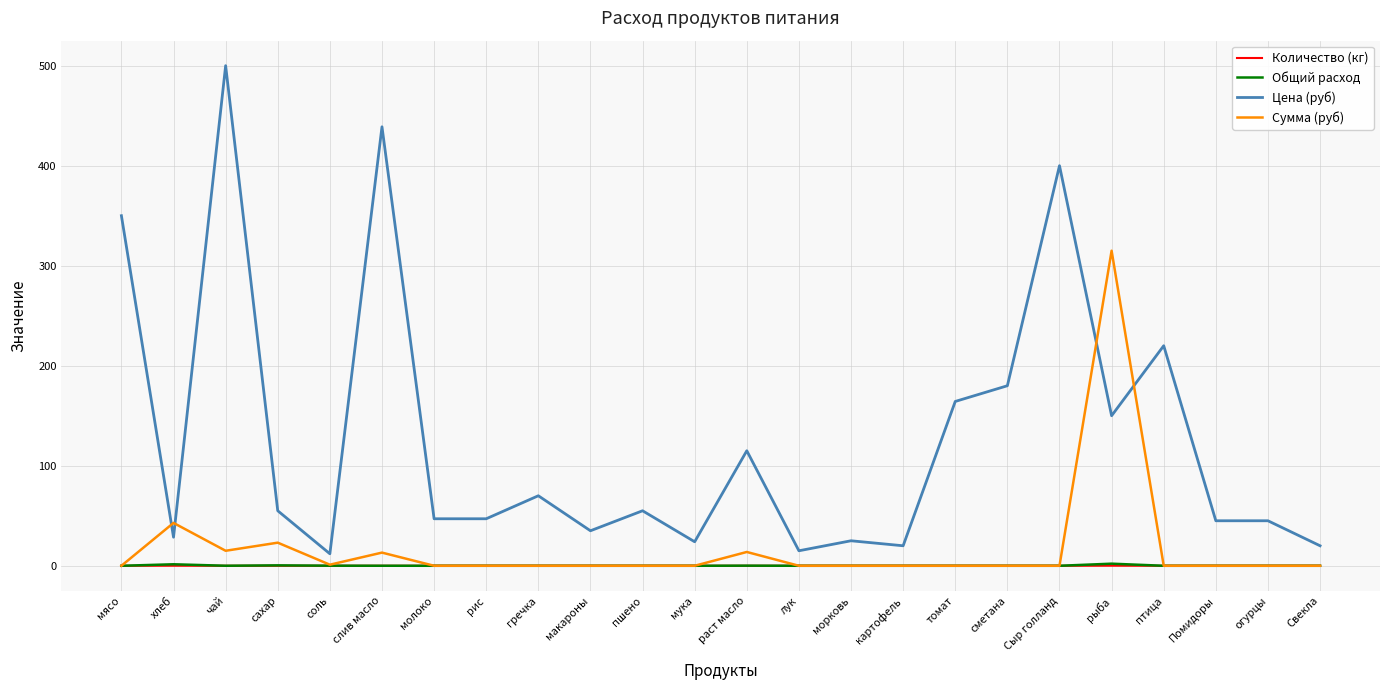

Which series ends up on top after the final intersection of Цена (руб) and Сумма (руб)?

Цена (руб)